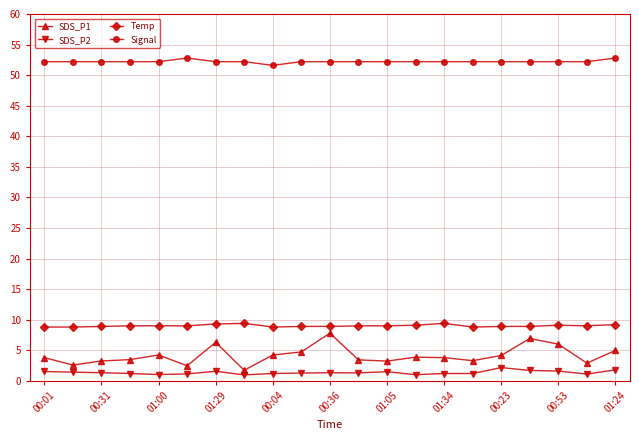

At how many categories does at least one series exceed 16?

21